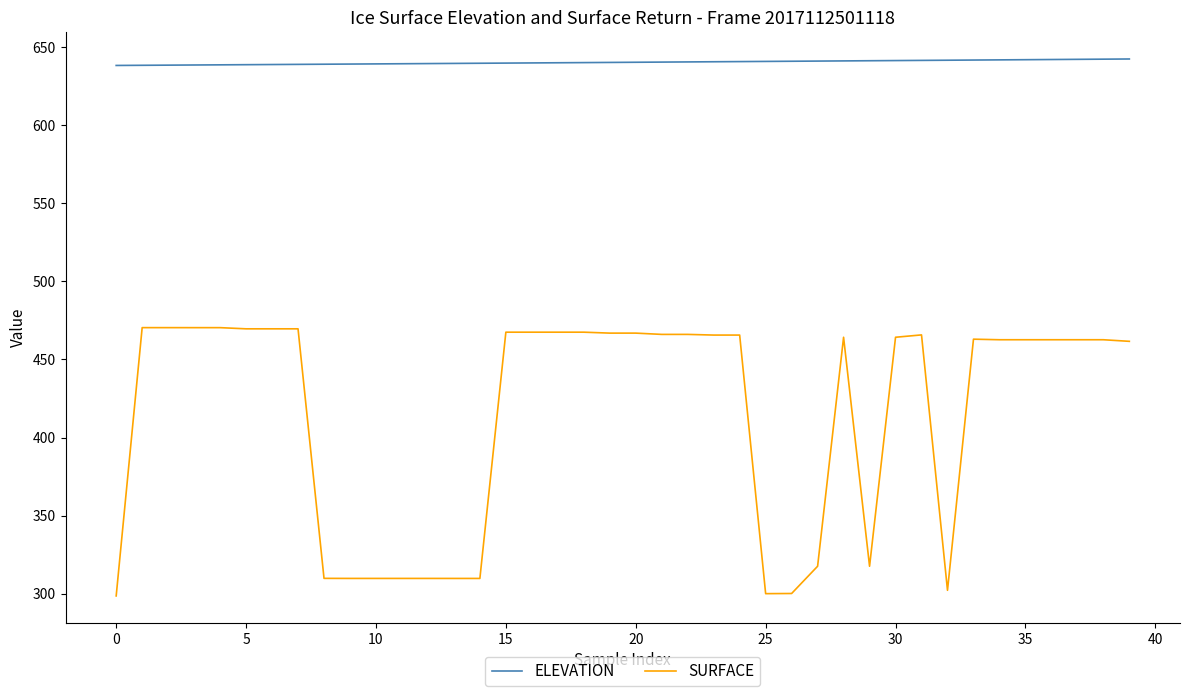

What is the difference between the maximum and minimum values in the SURFACE series?

171.7